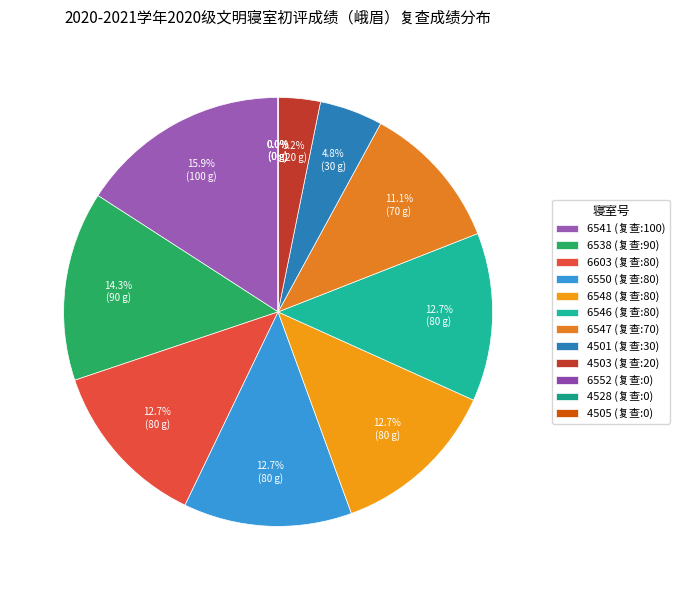

Which category has the smallest portion of the pie?

6552